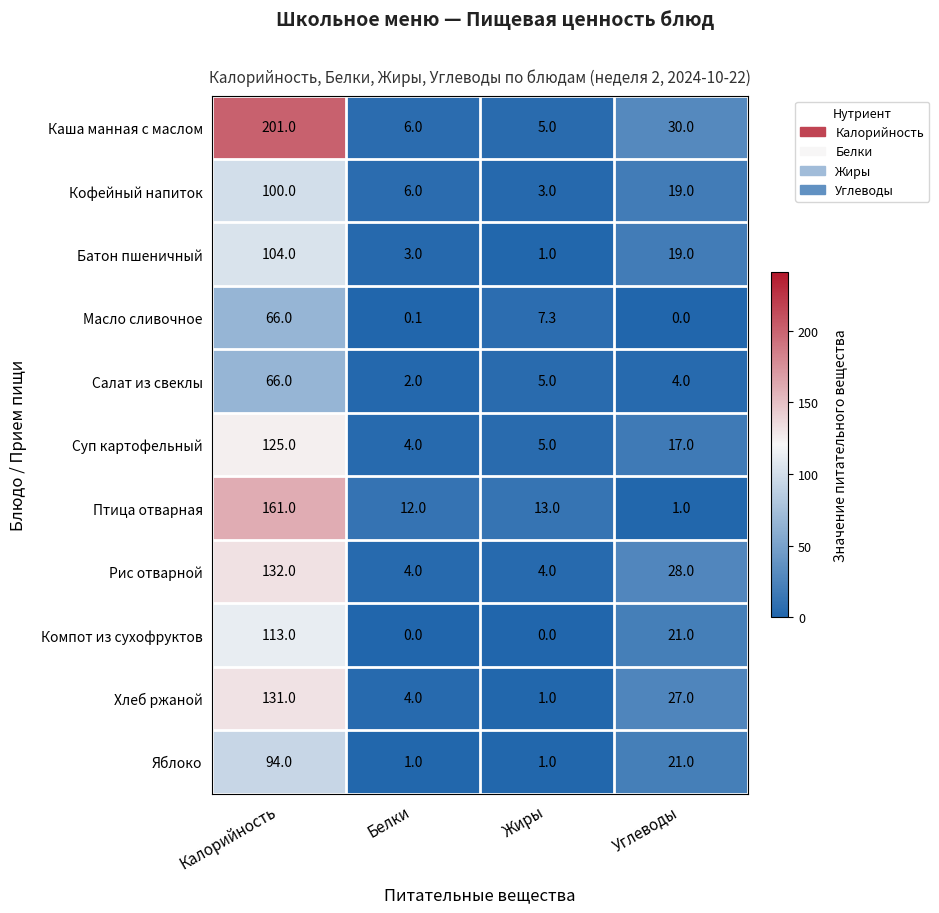

What is the spread (max minus min) of values at Калорийность?

135.0